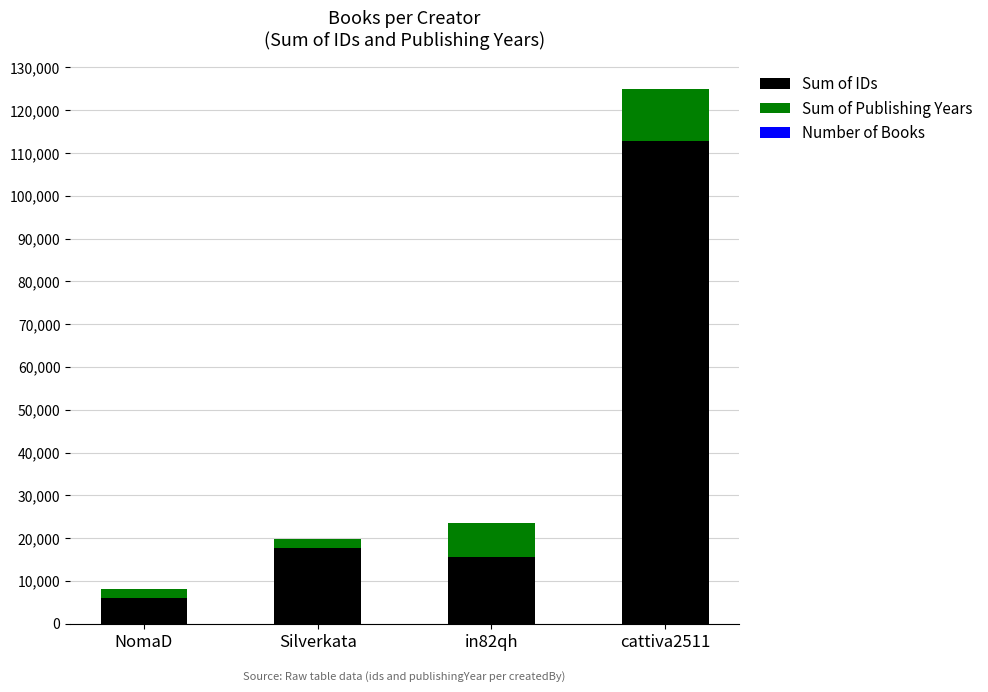

Count the number of categories in the chart.

4